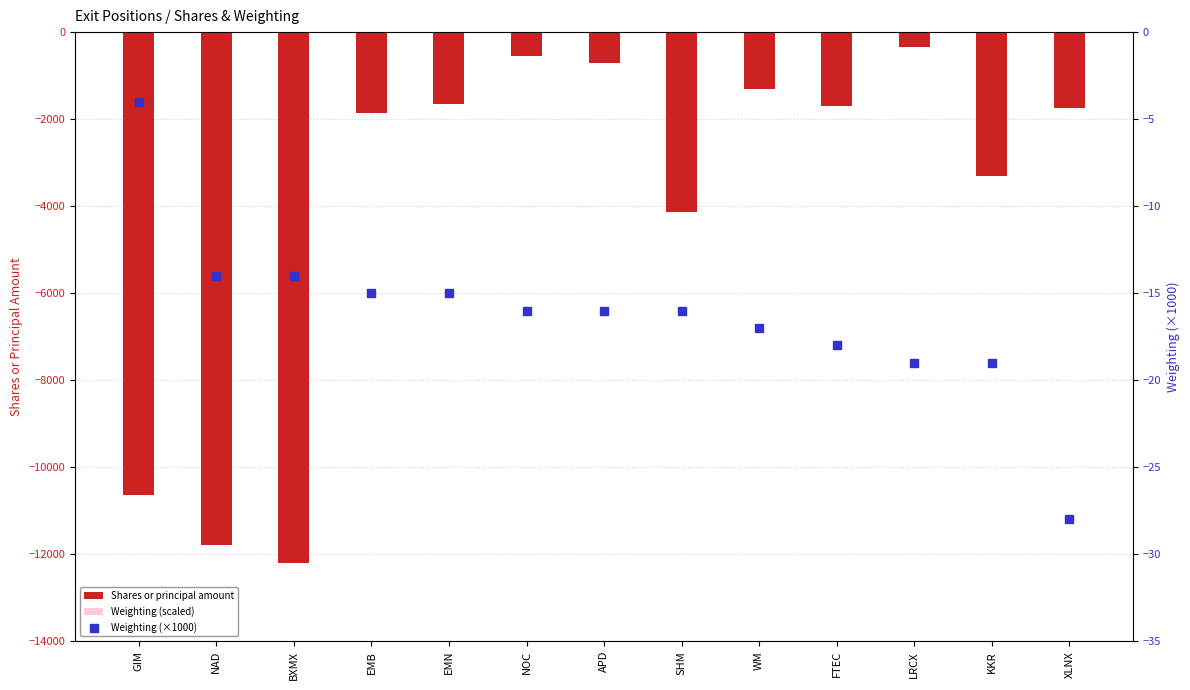

What are all the series names shown in the legend?

Shares or principal amount, Weighting (scaled), Weighting (×1000)